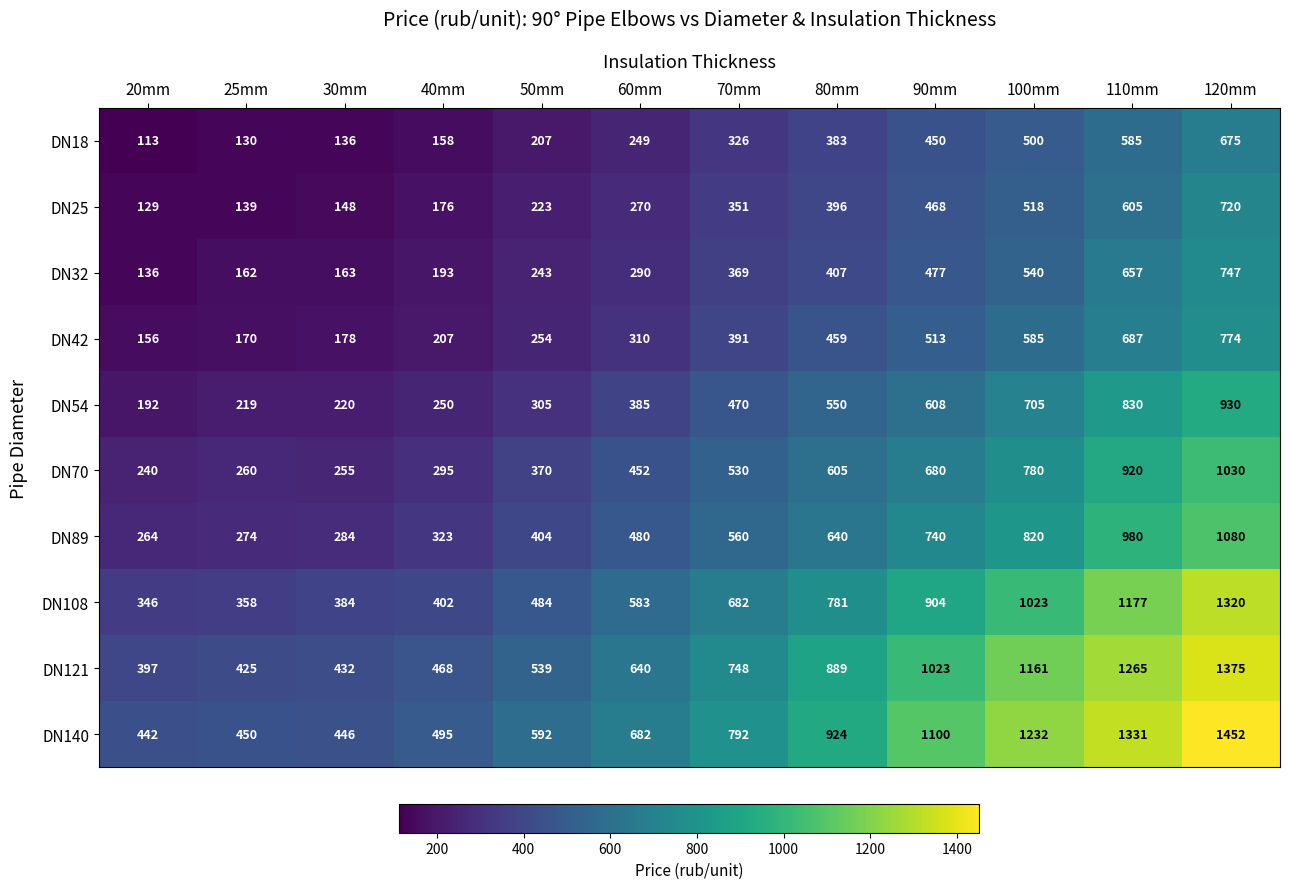

What is the spread (max minus min) of values at 80mm?

541